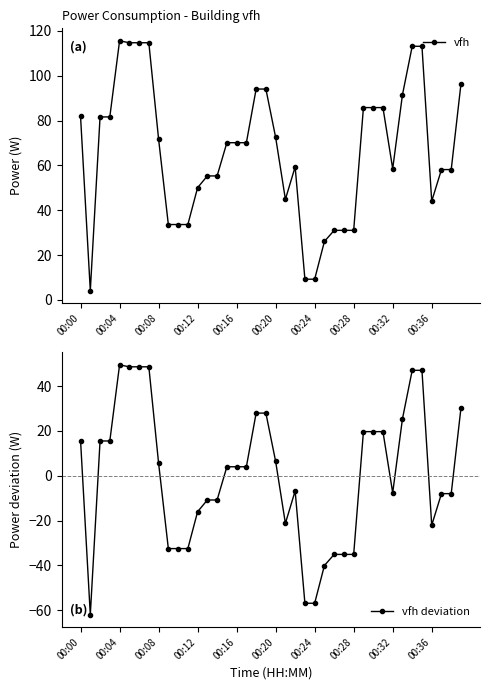

What is the difference between the maximum and minimum values in the vfh deviation series?

111.4